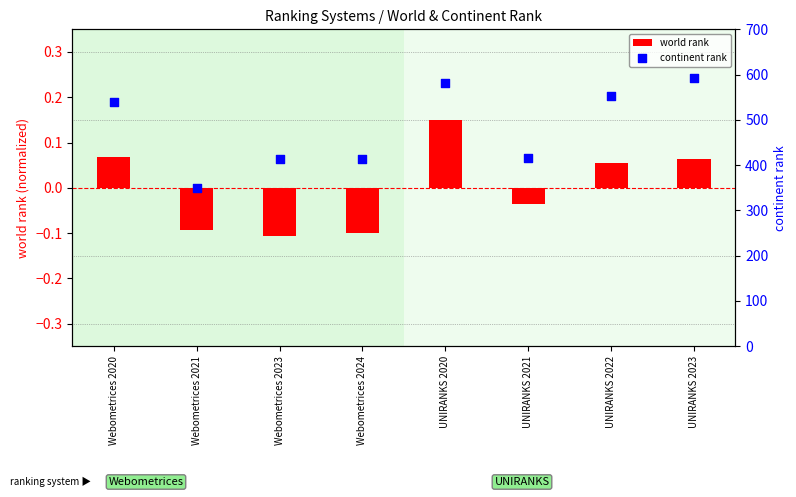

What is the total value across all series at UNIRANKS 2023?

593.1